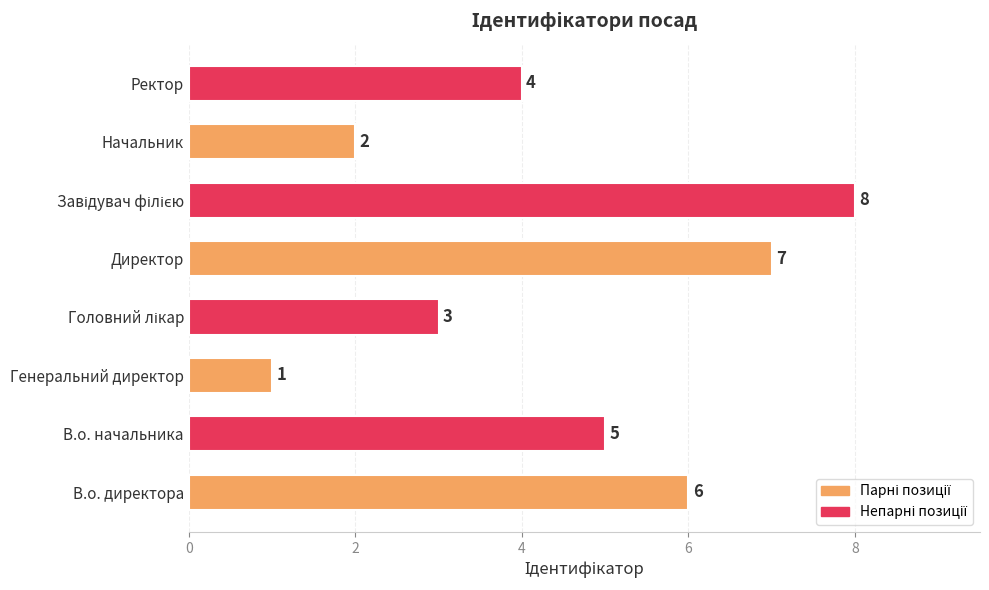

Count the number of data series in this chart.

1